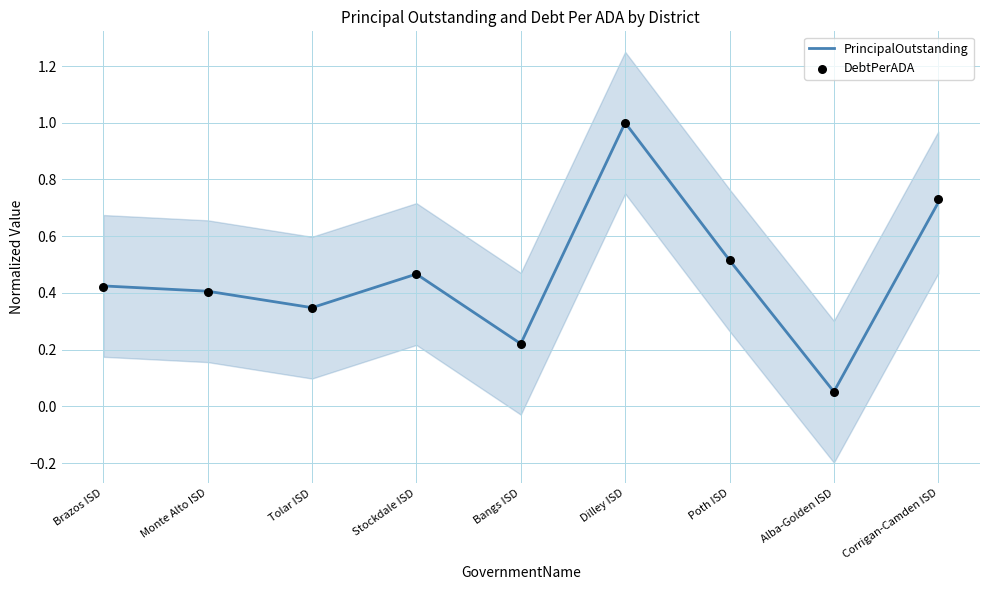

What is the total value across all series at Tolar ISD?

0.7